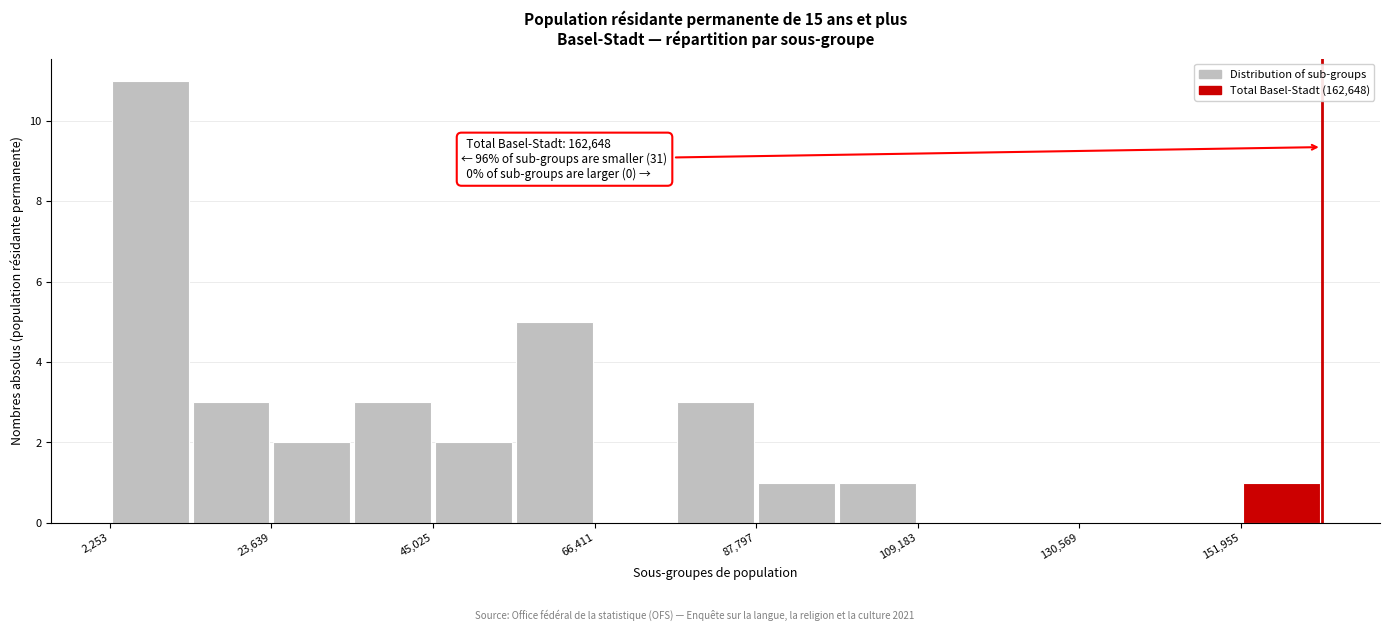

Read against the x-axis, roughly where is the centre of the tallest bar?

10000